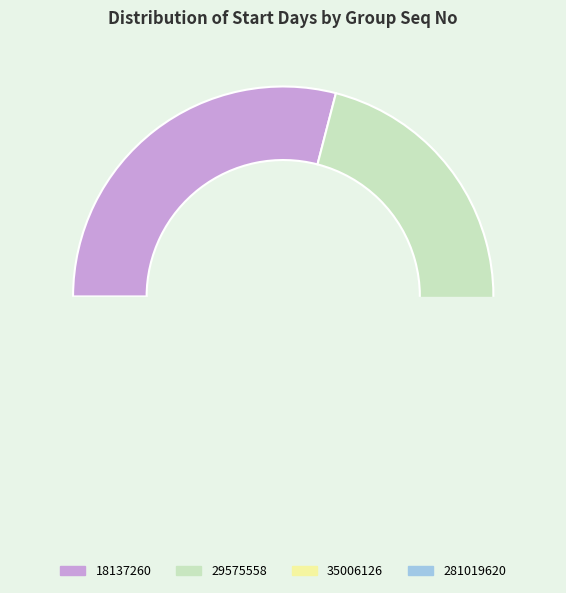

To the nearest percent, what is the difference between the largest and smallest slice percentages?

18%